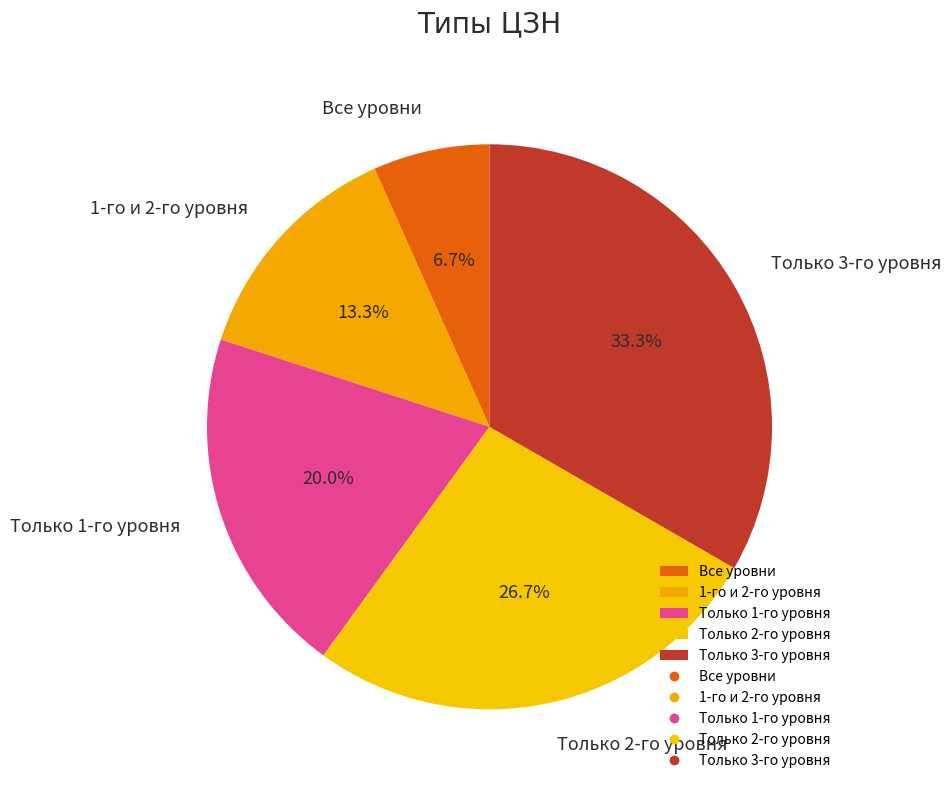

How many segments does this pie chart have?

5